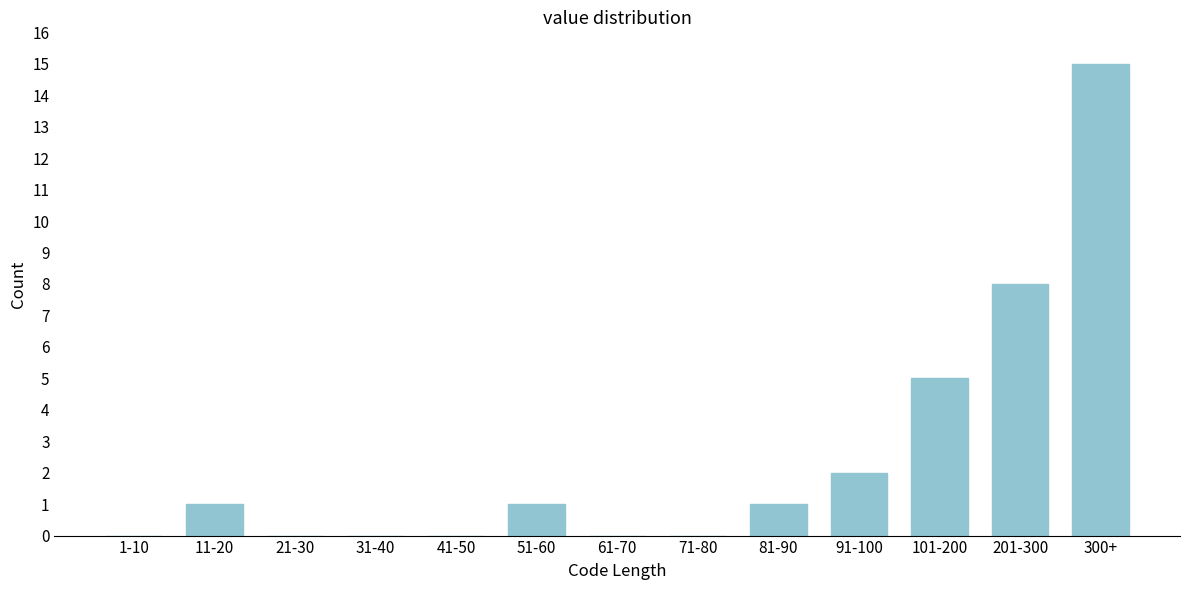

Reading left to right, transcribe all the data shown in this chart.

1-10=0	11-20=1	21-30=0	31-40=0	41-50=0	51-60=1	61-70=0	71-80=0	81-90=1	91-100=2	101-200=5	201-300=8	300+=15